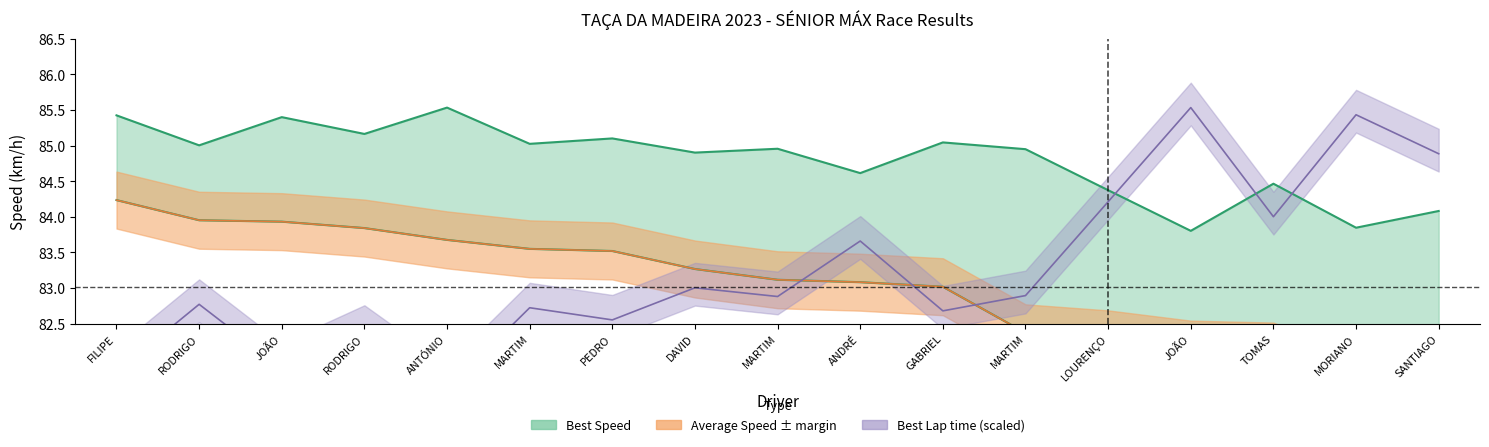

What is the minimum value shown in the chart?

81.6